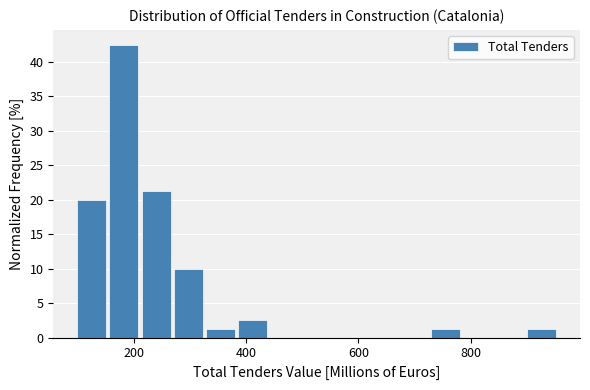

Read against the x-axis, roughly where is the centre of the tallest bar?

180